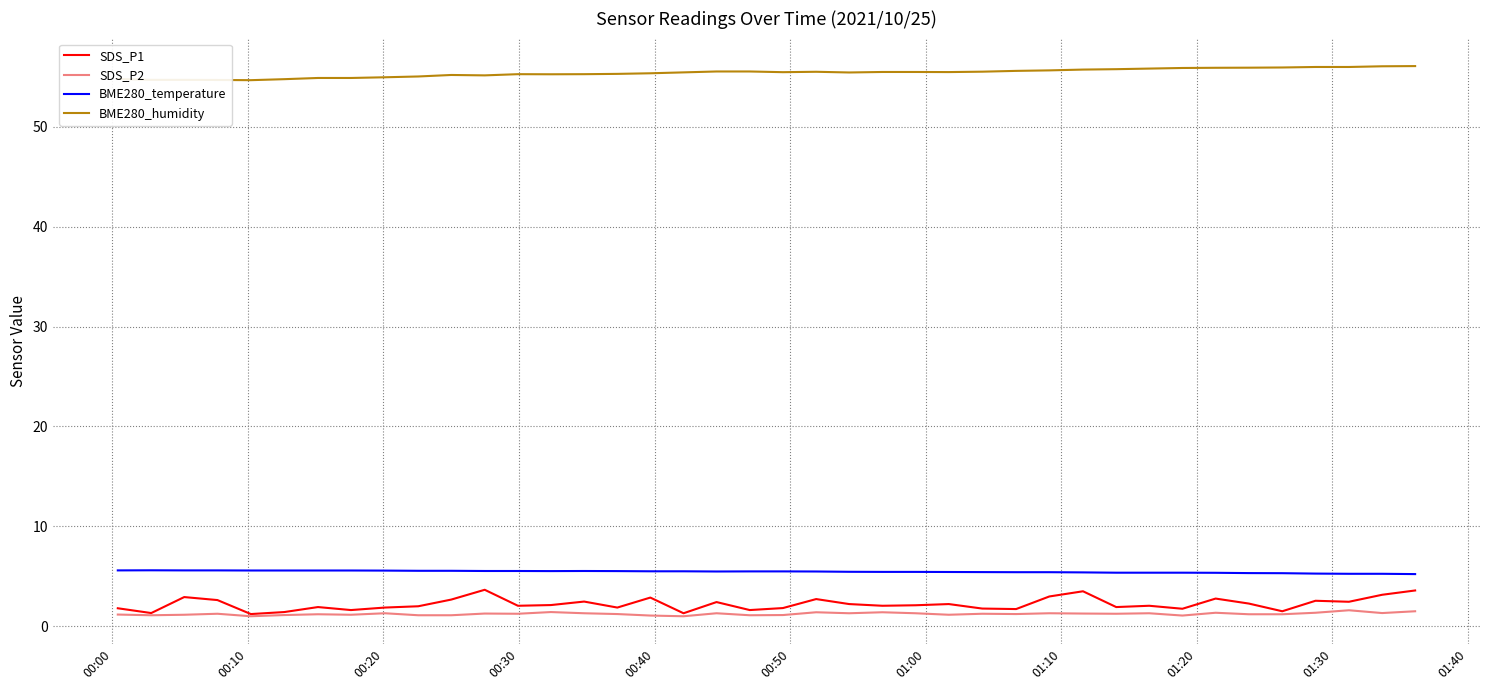

True or false: SDS_P1 and BME280_humidity intersect in this chart.

False